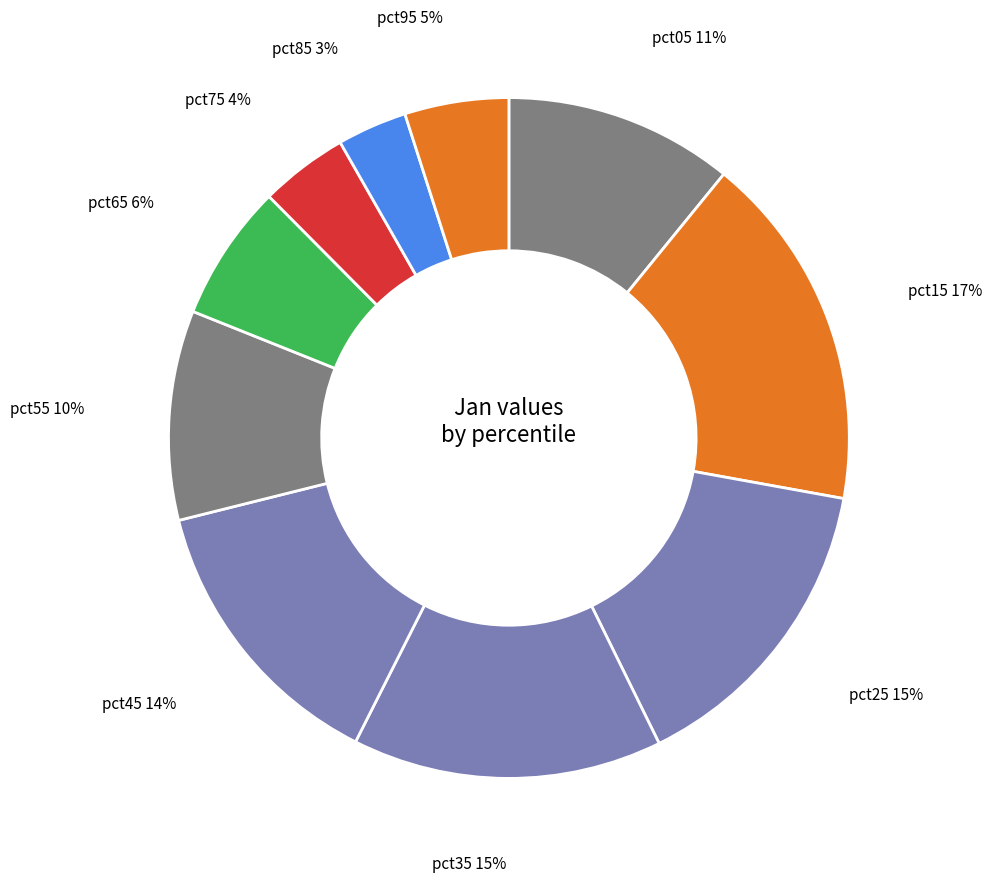

Which slice is the smallest?

pct85